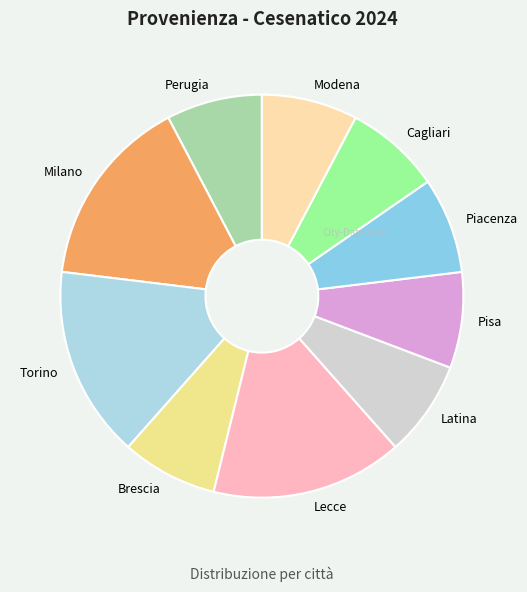

Does Brescia represent more than half of the total?

No